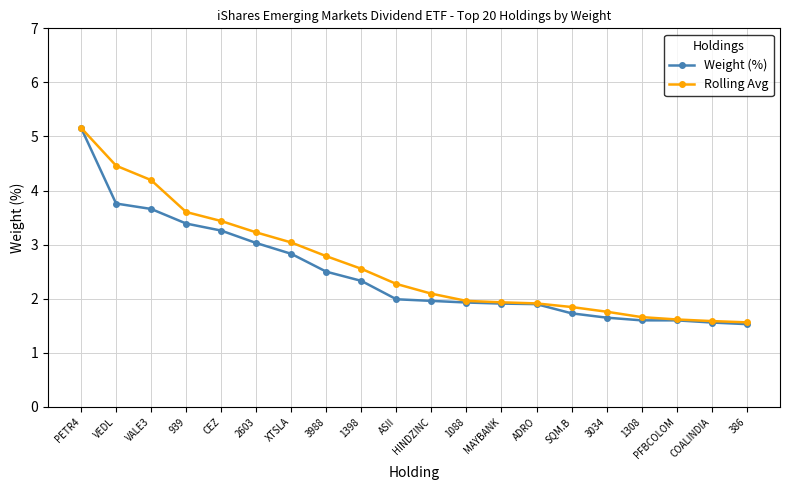

Which series has the largest range (max minus min)?

Weight (%)